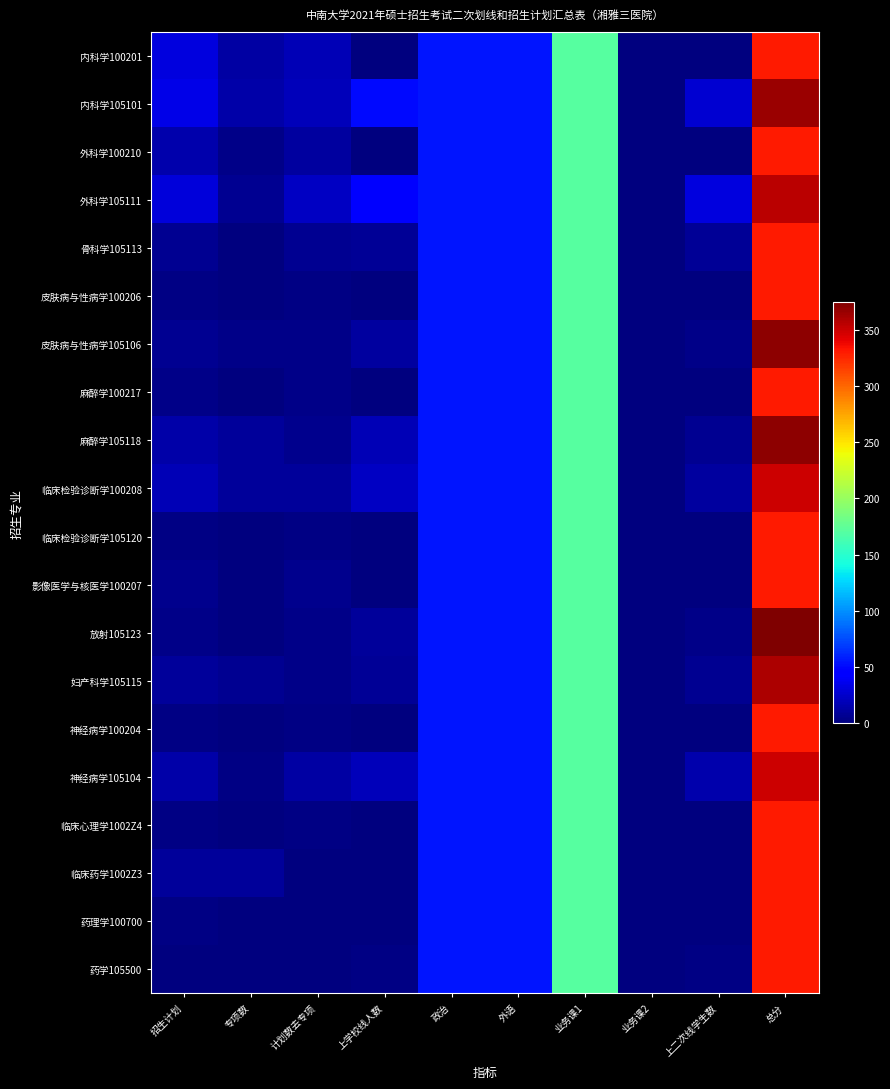

Which series has the largest range (max minus min)?

放射105123